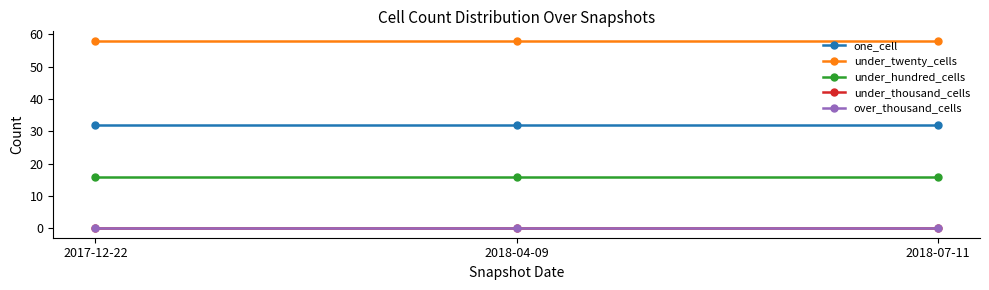

What position from the left is 2018-07-11?

3